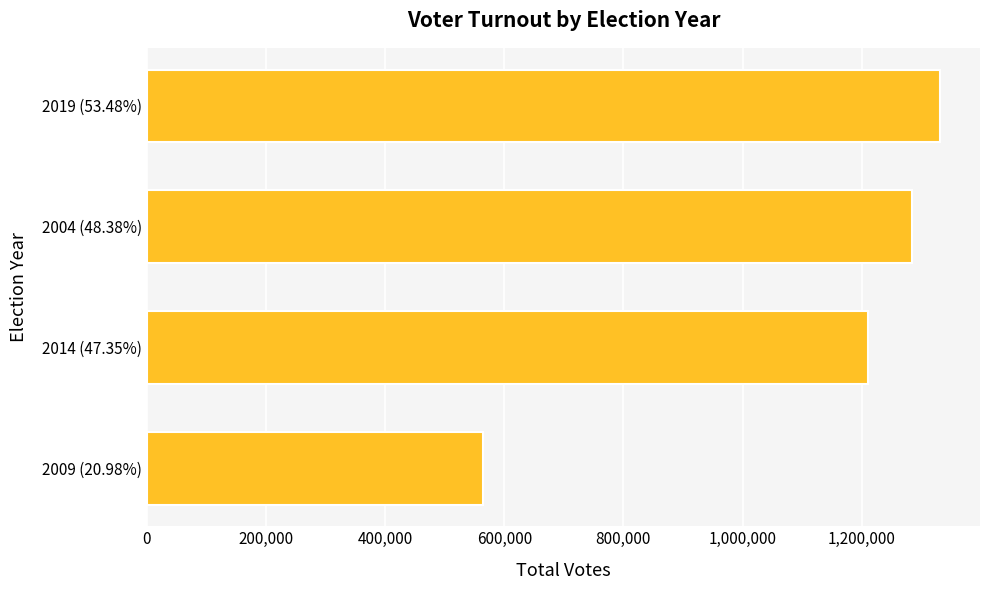

Between 2014 (47.35%) and 2009 (20.98%), which is larger?

2014 (47.35%)